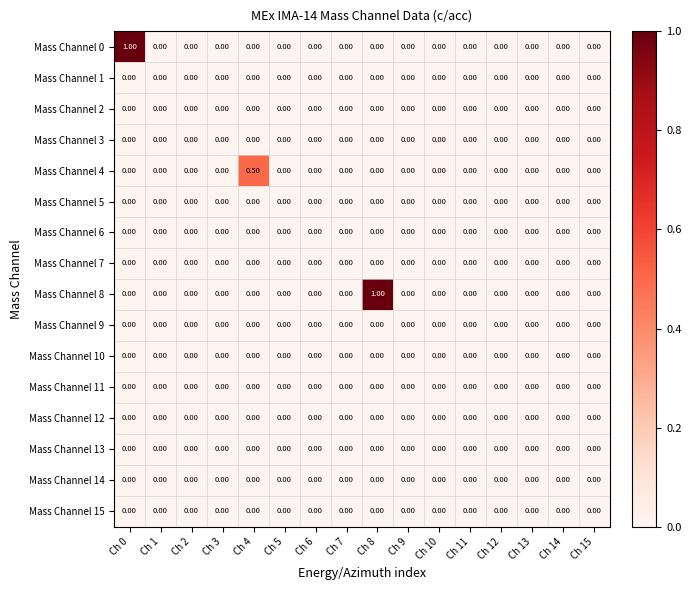

Which series changed the most between Ch 4 and Ch 14?

Mass Channel 4